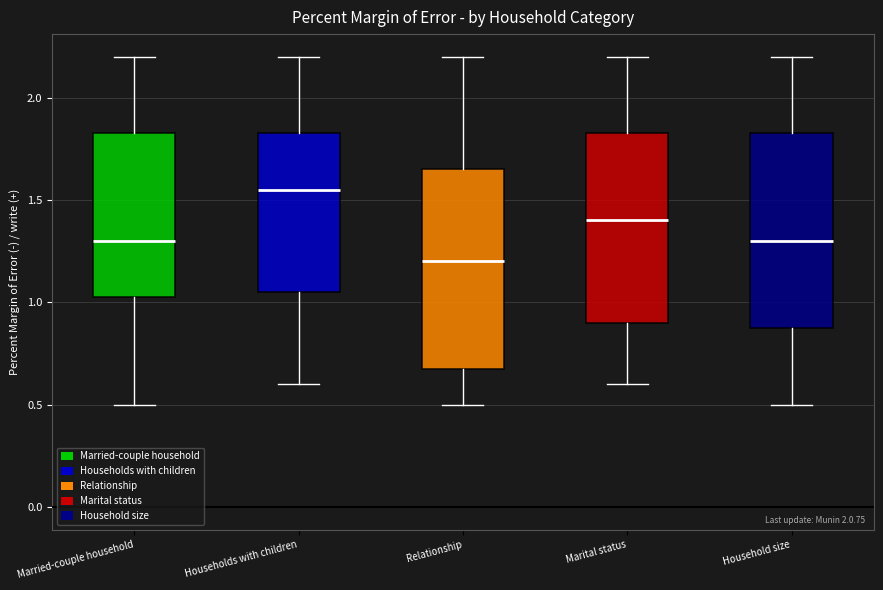

Which box's median line is the lowest?

Relationship